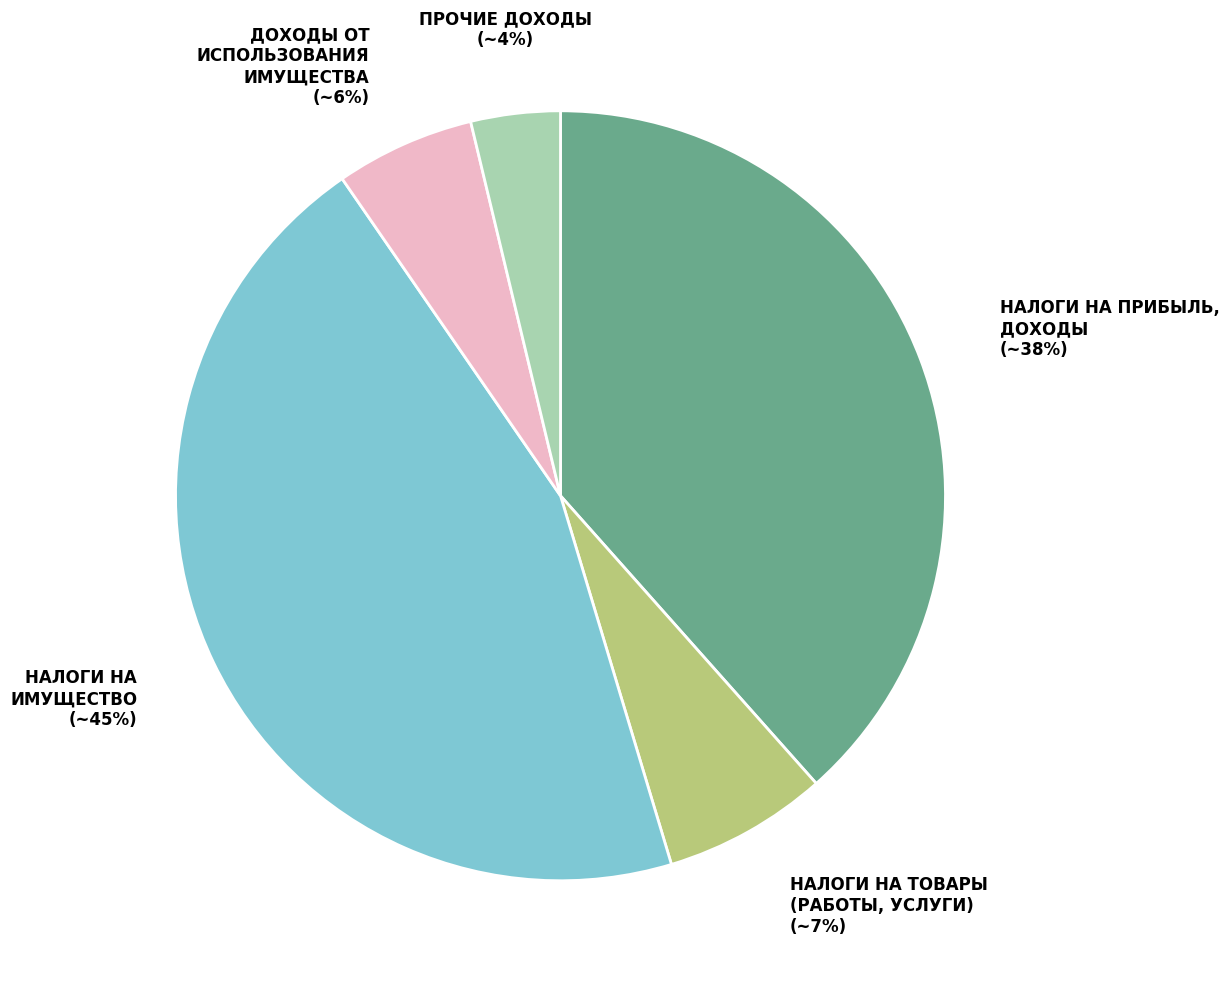

Between ПРОЧИЕ ДОХОДЫ and НАЛОГИ НА ТОВАРЫ (РАБОТЫ, УСЛУГИ), which is larger?

НАЛОГИ НА ТОВАРЫ (РАБОТЫ, УСЛУГИ)